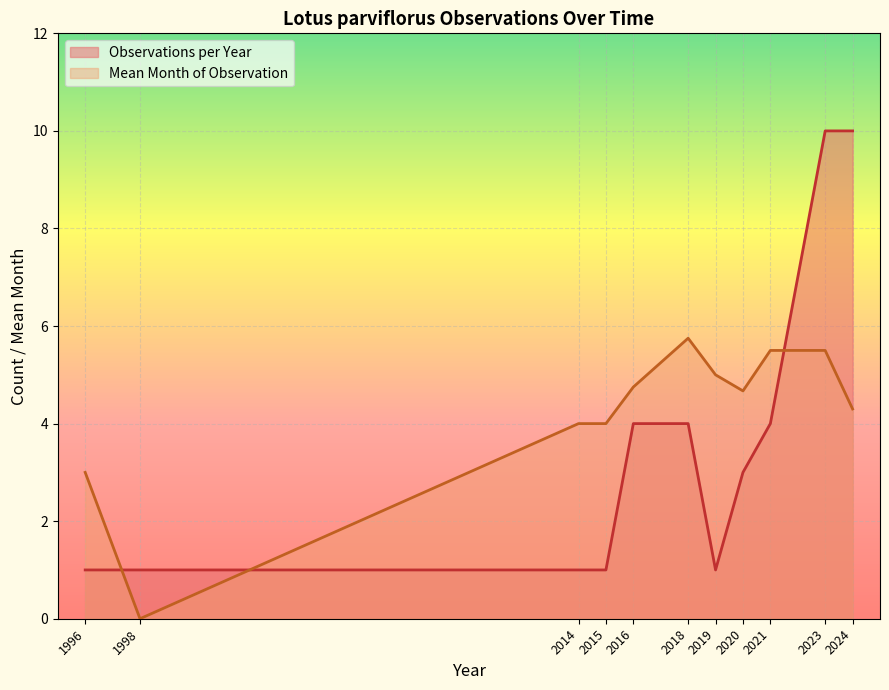

Which has a higher value, 2024 or 2024?

2024